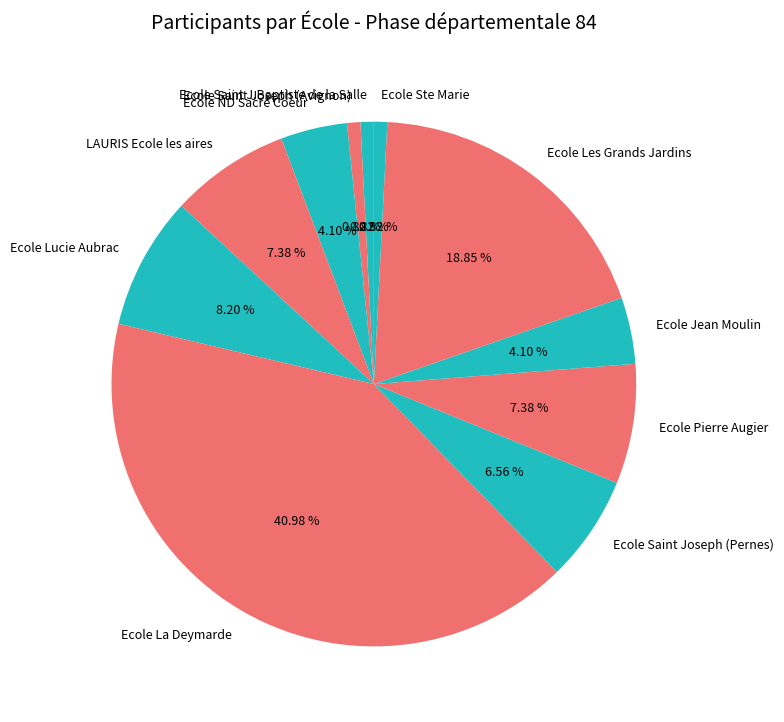

How many segments does this pie chart have?

11